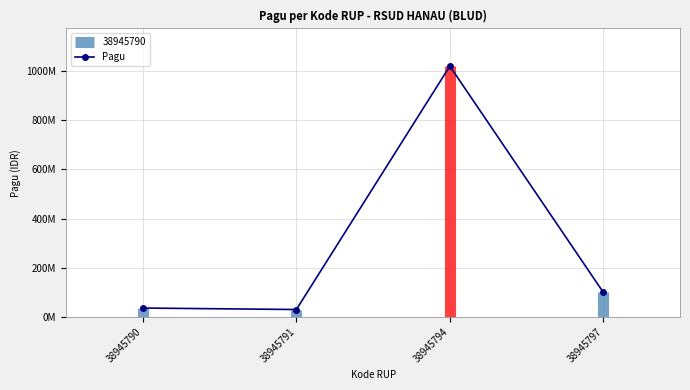

At which category does the chart reach its peak across all series?

38945794